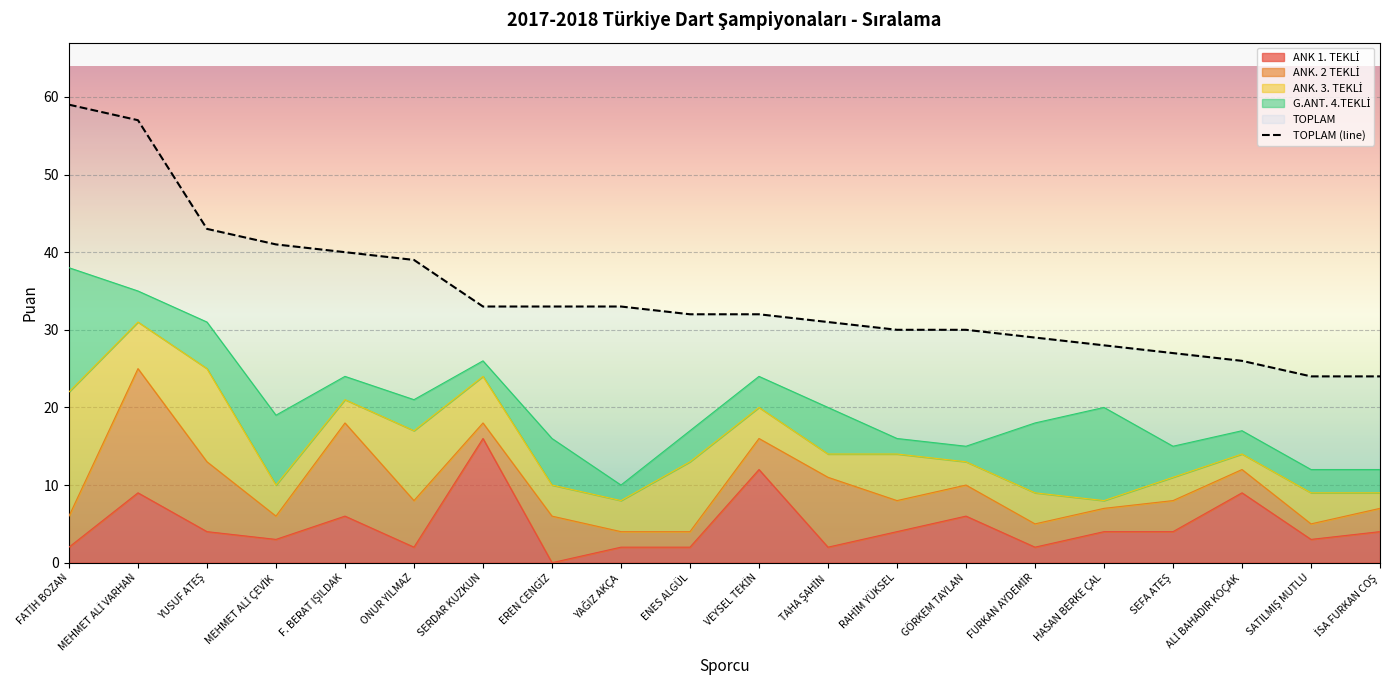

What is the difference between the maximum and minimum values in the TOPLAM series?

35